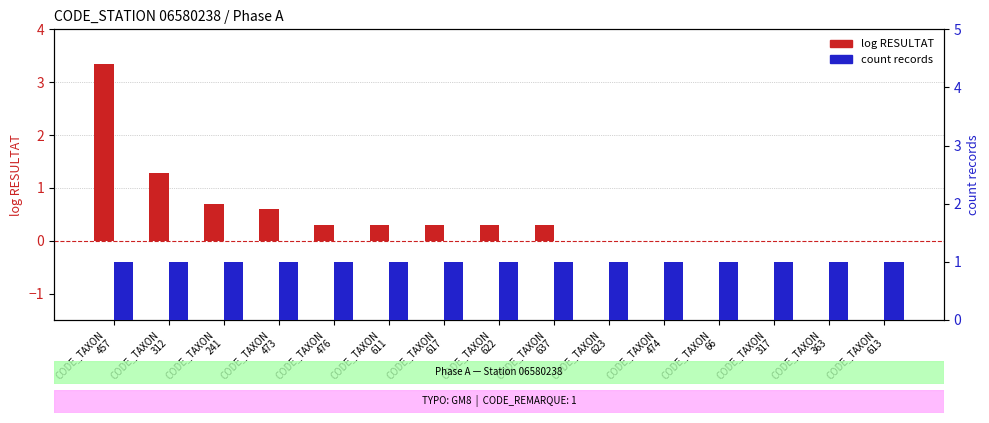

Reading left to right, list all the values displayed in this chart.

log RESULTAT: CODE_TAXON
457=3.3	CODE_TAXON
312=1.3	CODE_TAXON
241=0.7	CODE_TAXON
473=0.6	CODE_TAXON
476=0.3	CODE_TAXON
611=0.3	CODE_TAXON
617=0.3	CODE_TAXON
622=0.3	CODE_TAXON
637=0.3	CODE_TAXON
623=0.0	CODE_TAXON
474=0.0	CODE_TAXON
66=0.0	CODE_TAXON
317=0.0	CODE_TAXON
363=0.0	CODE_TAXON
613=0.0
count records: CODE_TAXON
457=1.0	CODE_TAXON
312=1.0	CODE_TAXON
241=1.0	CODE_TAXON
473=1.0	CODE_TAXON
476=1.0	CODE_TAXON
611=1.0	CODE_TAXON
617=1.0	CODE_TAXON
622=1.0	CODE_TAXON
637=1.0	CODE_TAXON
623=1.0	CODE_TAXON
474=1.0	CODE_TAXON
66=1.0	CODE_TAXON
317=1.0	CODE_TAXON
363=1.0	CODE_TAXON
613=1.0